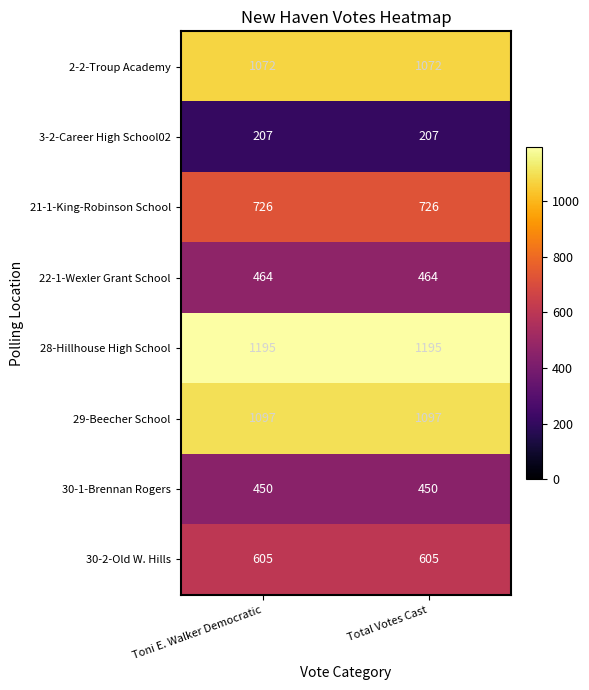

What is the sum of all 29-Beecher School values?

2194